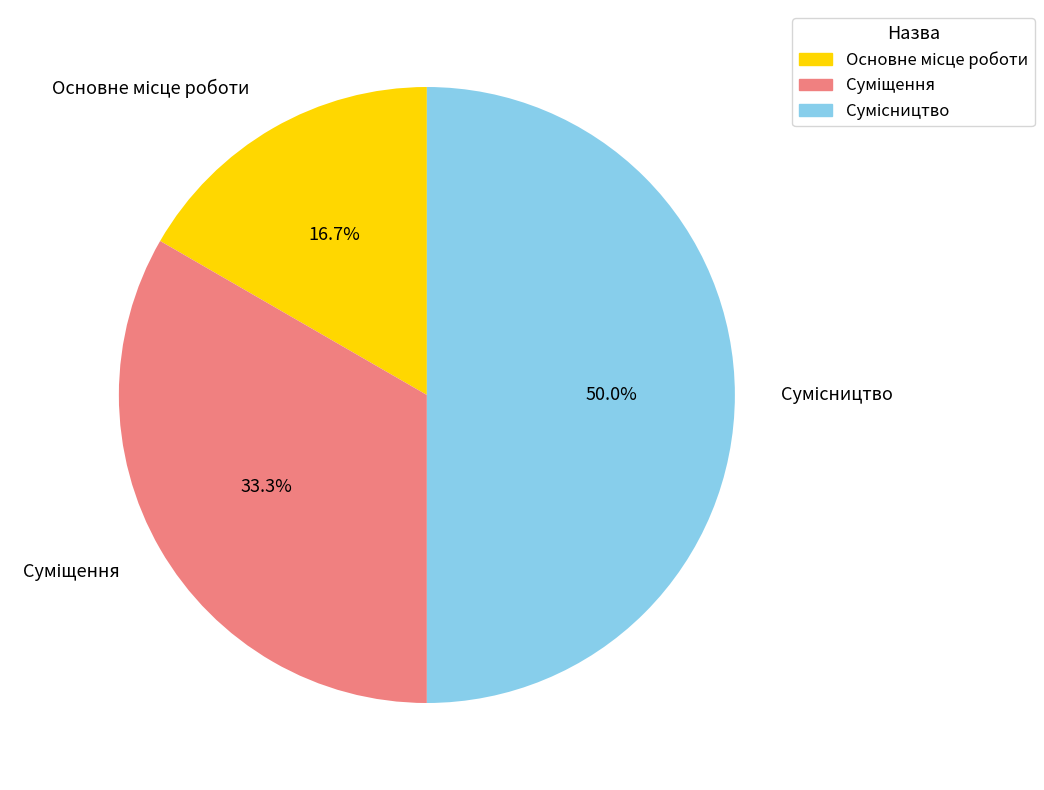

To the nearest percent, what portion does Сумісництво represent?

50%